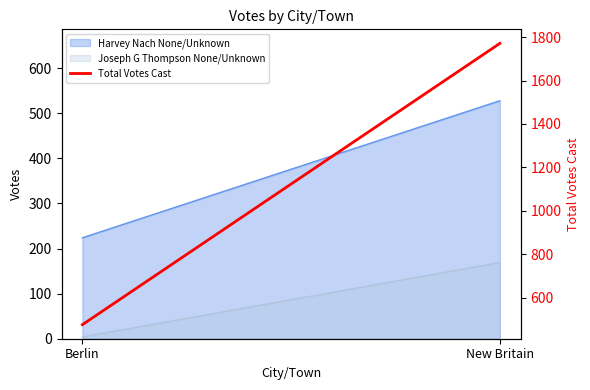

How many lines are shown in the chart?

1